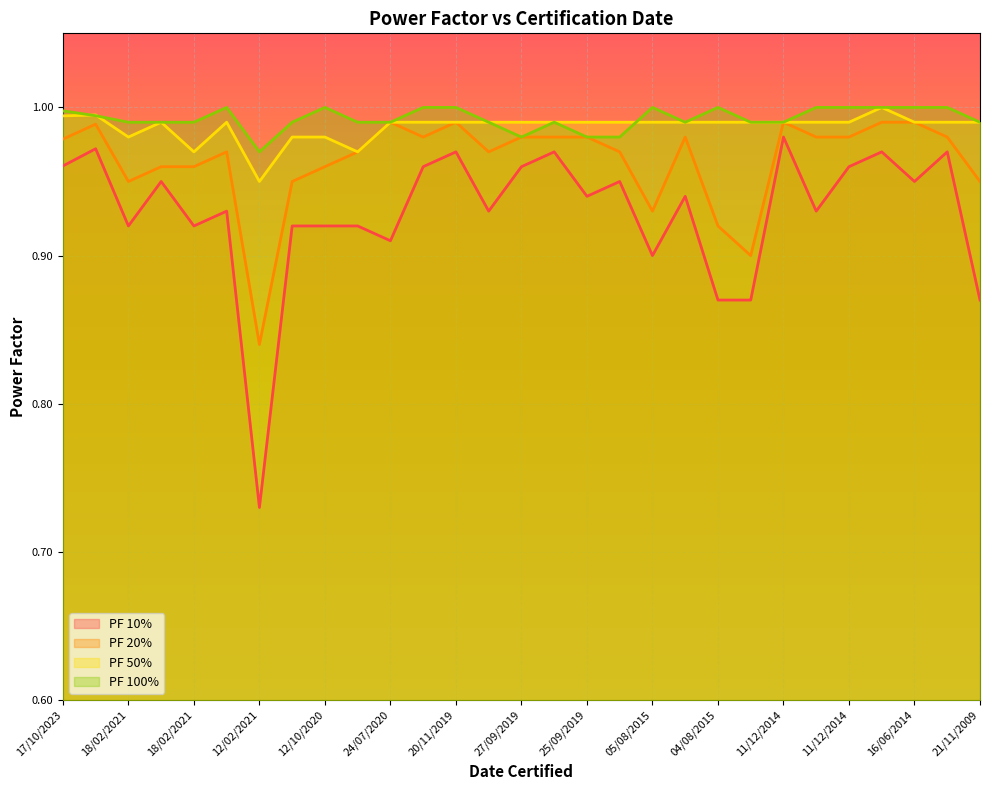

How many lines are shown in the chart?

4